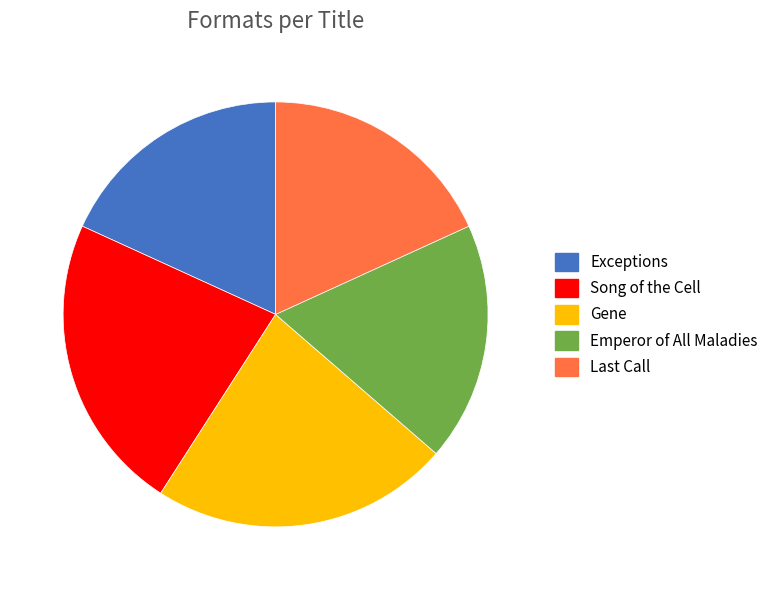

The Emperor of All Maladies slice represents 18% of the pie. True or false?

True